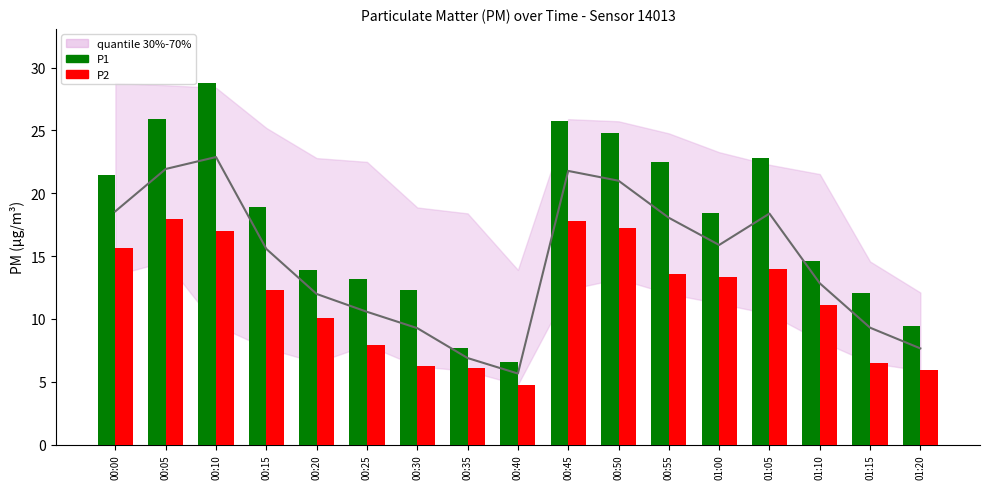

List the labels in order of P1 value, smallest first.

00:40, 00:35, 01:20, 01:15, 00:30, 00:25, 00:20, 01:10, 01:00, 00:15, 00:00, 00:55, 01:05, 00:50, 00:45, 00:05, 00:10